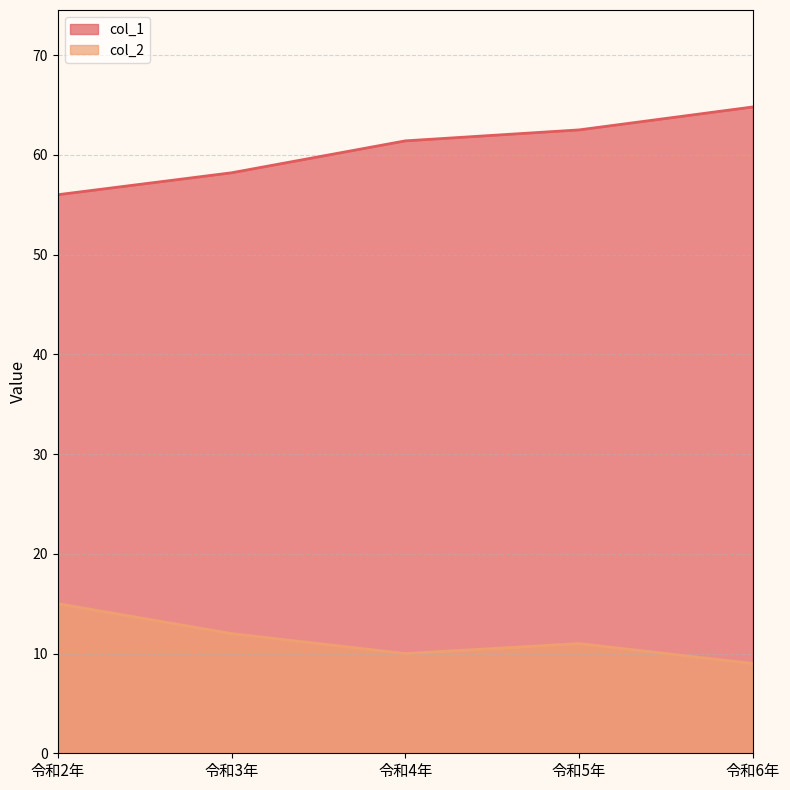

How many series are shown in this chart?

2